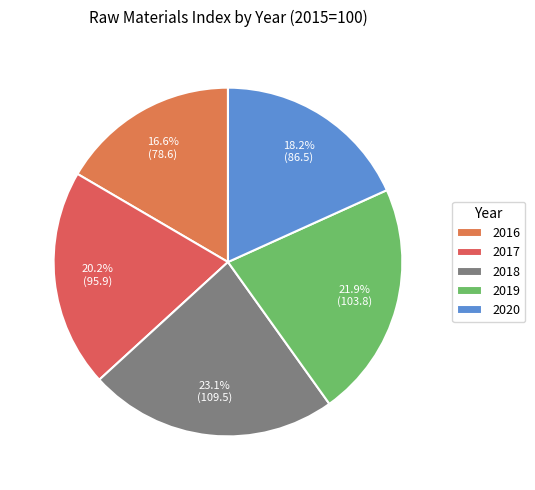

True or false: 2020 accounts for 18% of the total.

True